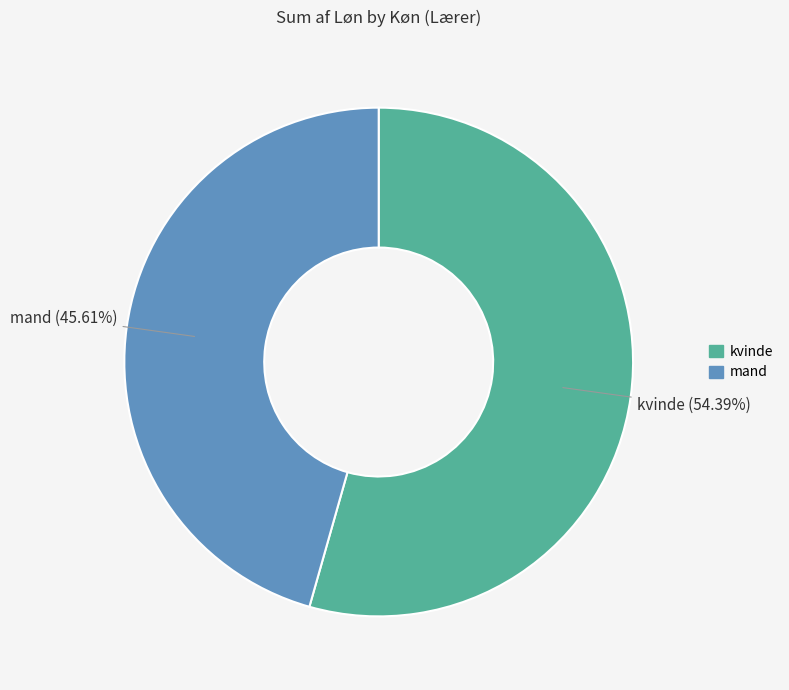

To the nearest percent, what portion does kvinde represent?

54%